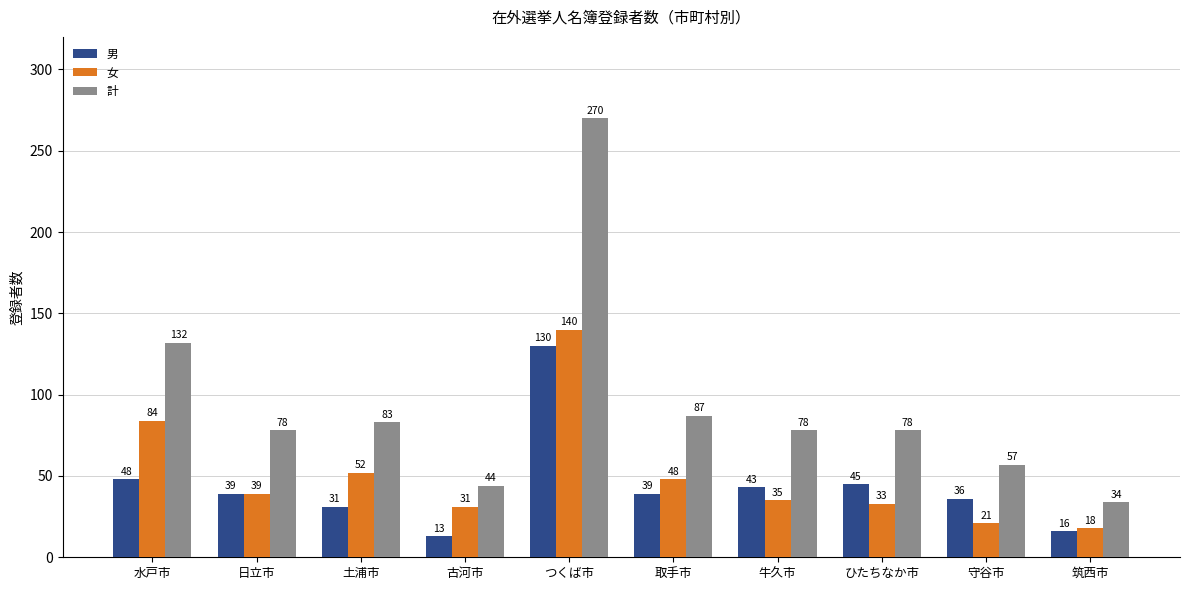

What is the average value of the 男 series?

44